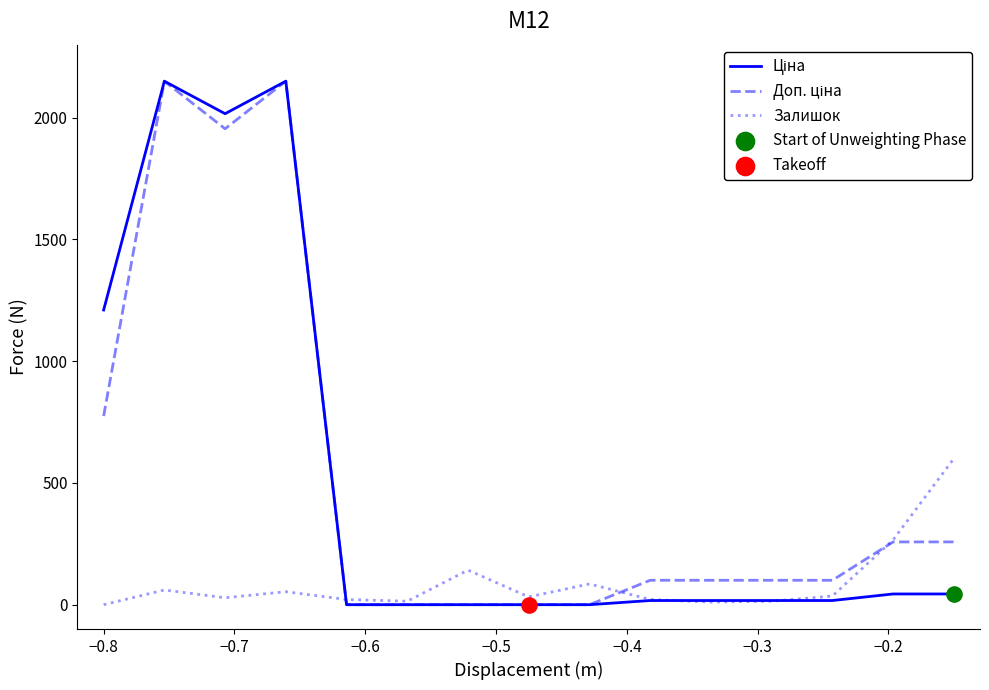

Does the chart have visible grid lines?

No